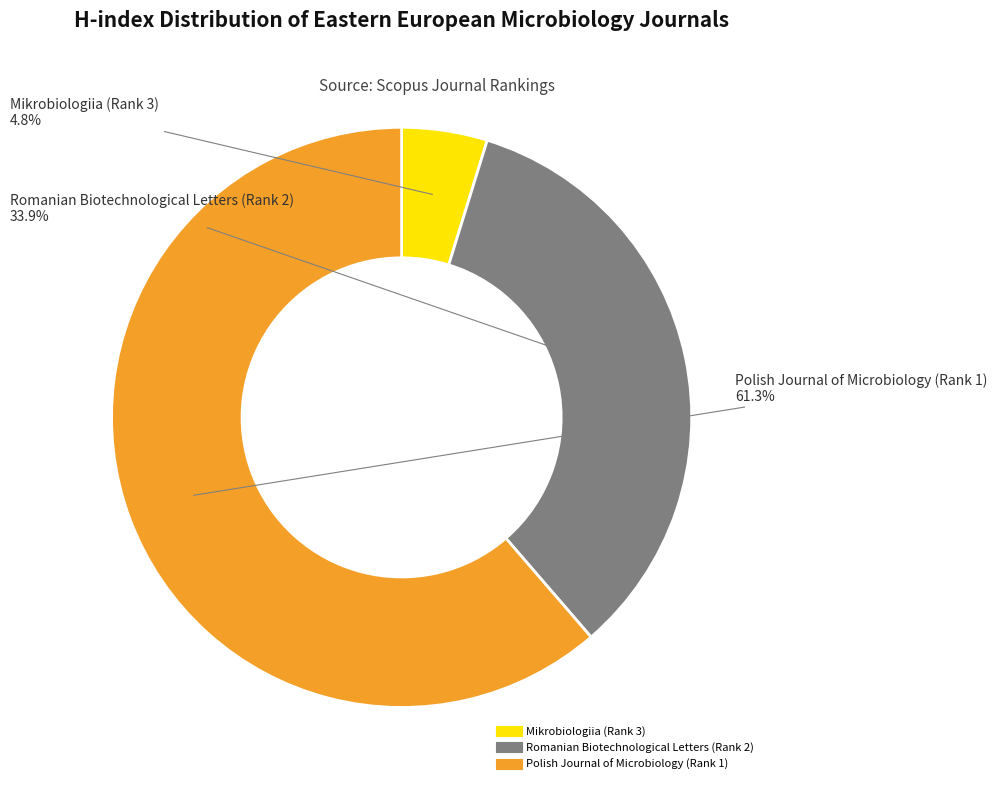

Approximately how many times larger is the value at Polish Journal of Microbiology (Rank 1) compared to Romanian Biotechnological Letters (Rank 2)?

1.8